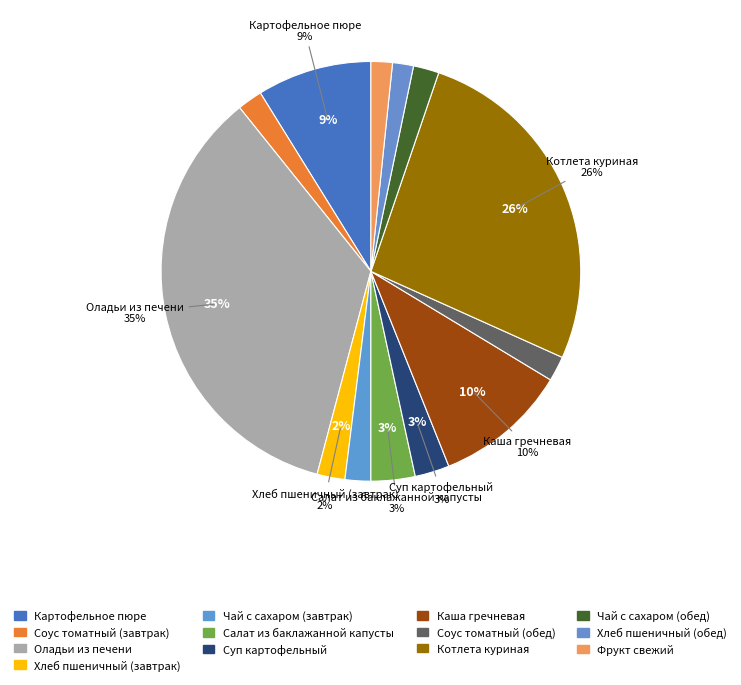

Which slice is the smallest?

Хлеб пшеничный (обед)